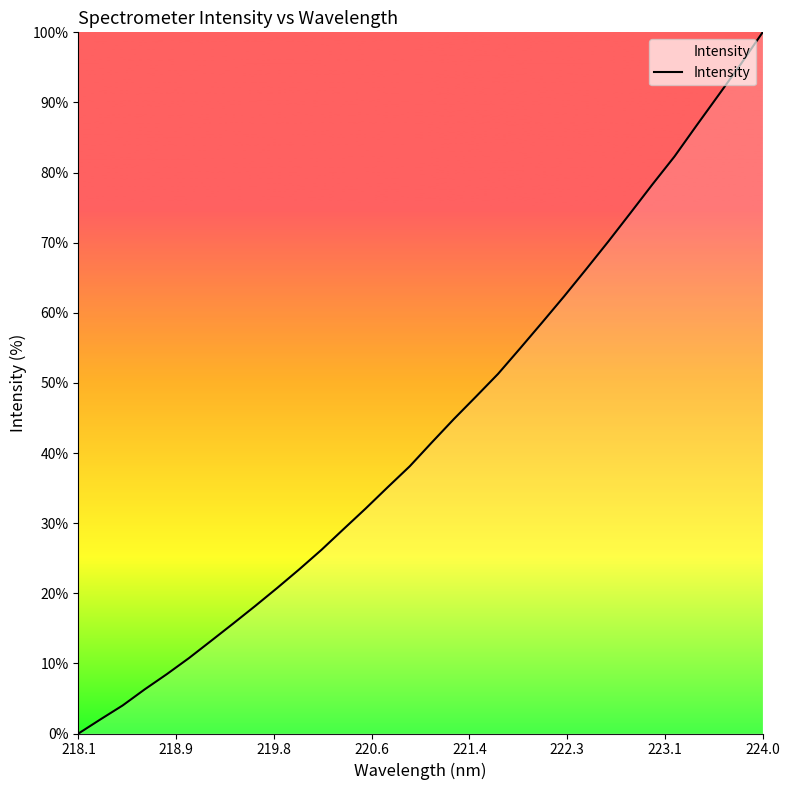

What is the difference between the maximum and minimum values?

100.0